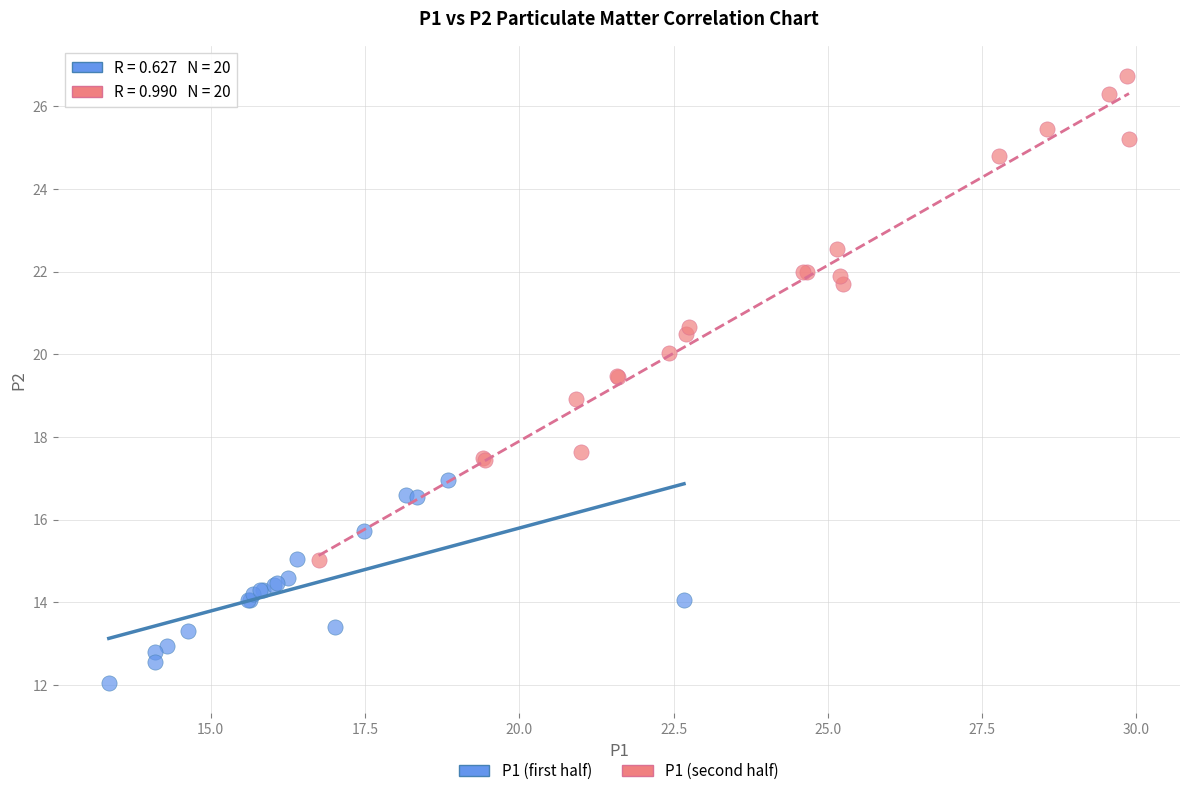

Which series has the widest spread of Y values?

P1 (second half)